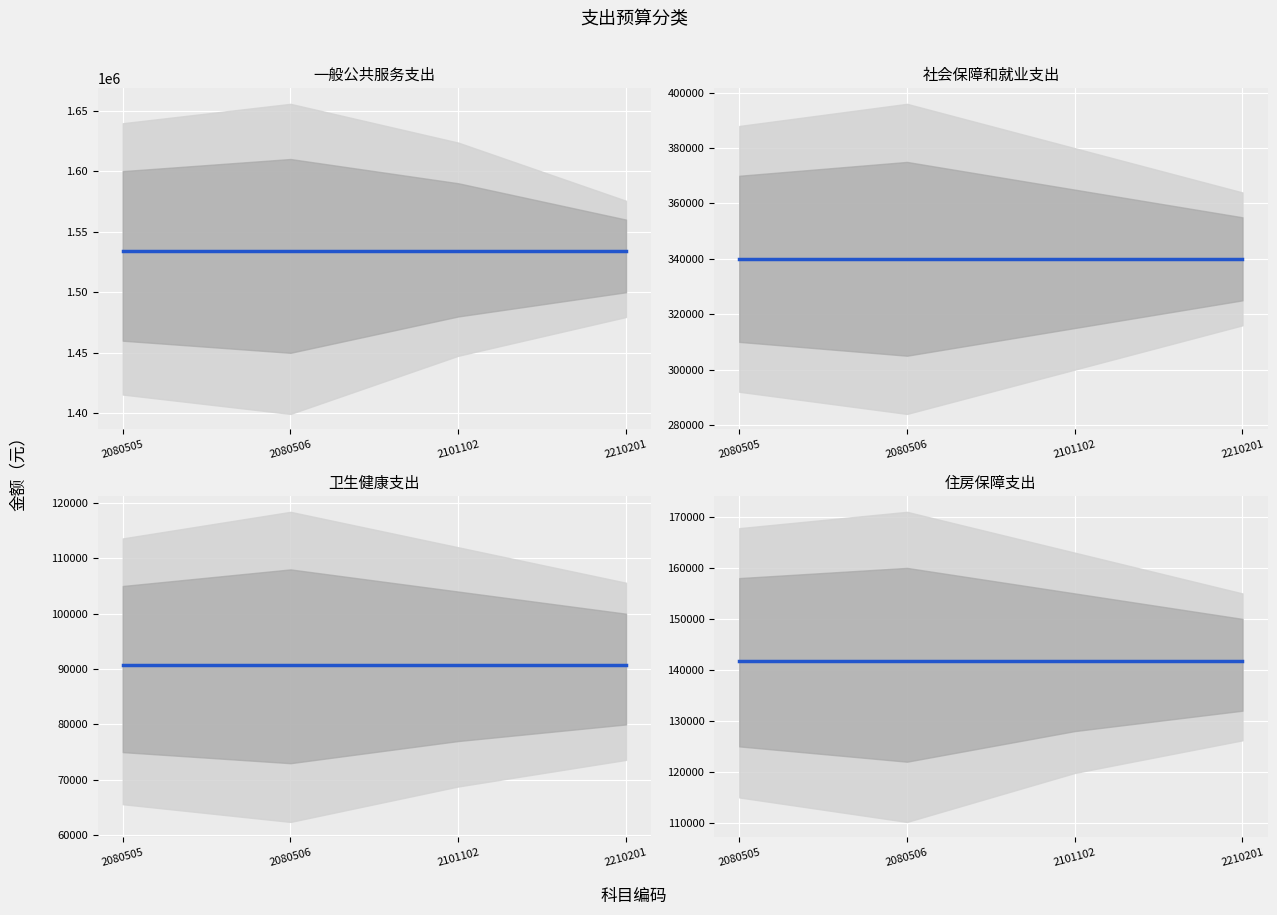

At which label is 住房保障支出 closest to 141680?

2080505